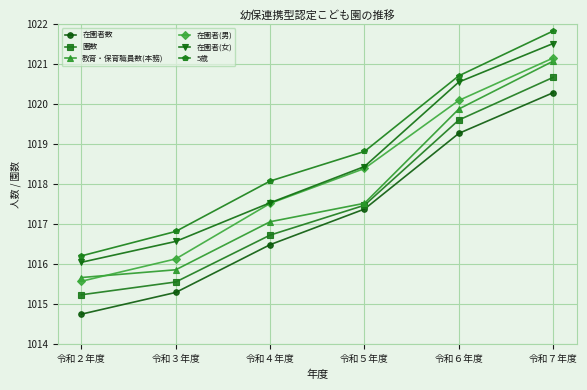

What is the maximum value shown in the chart?

1021.8